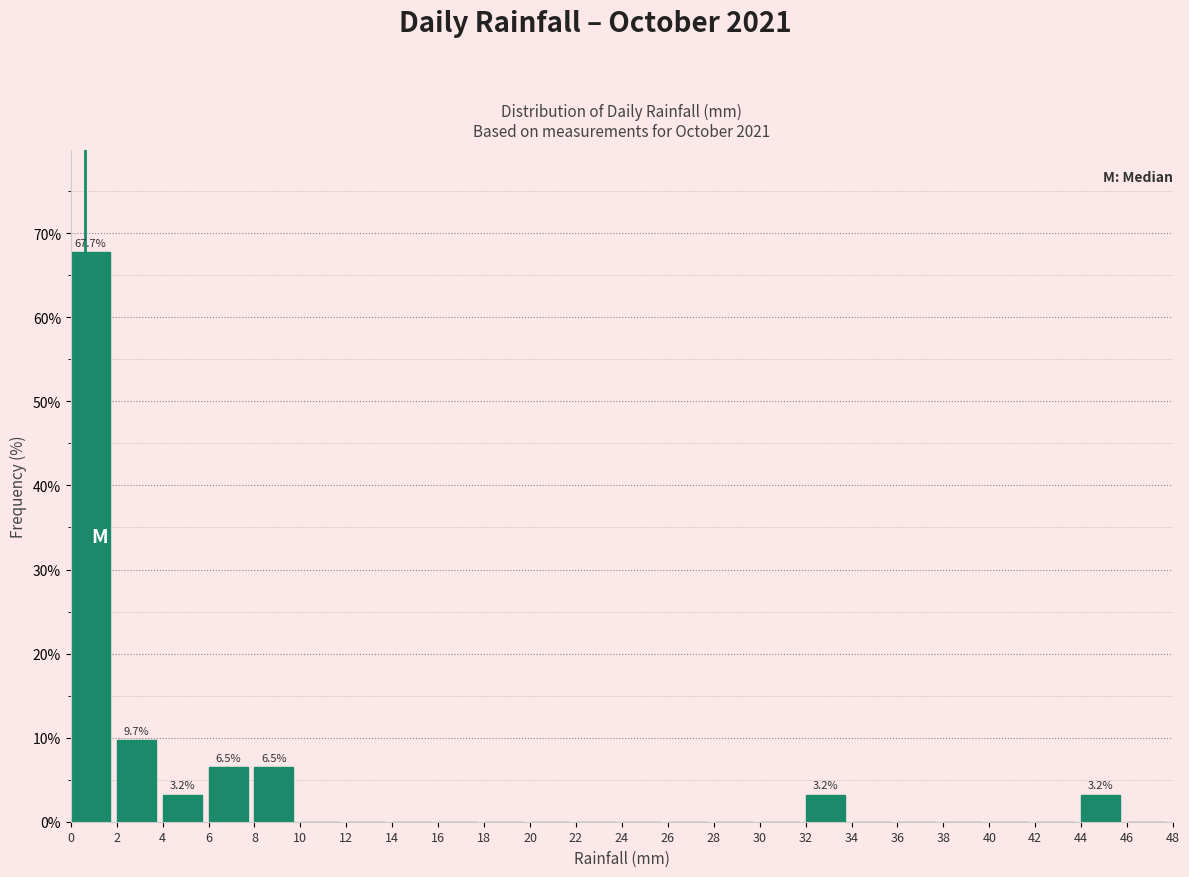

Over which range of the x-axis is the bar tallest?

0 to 2